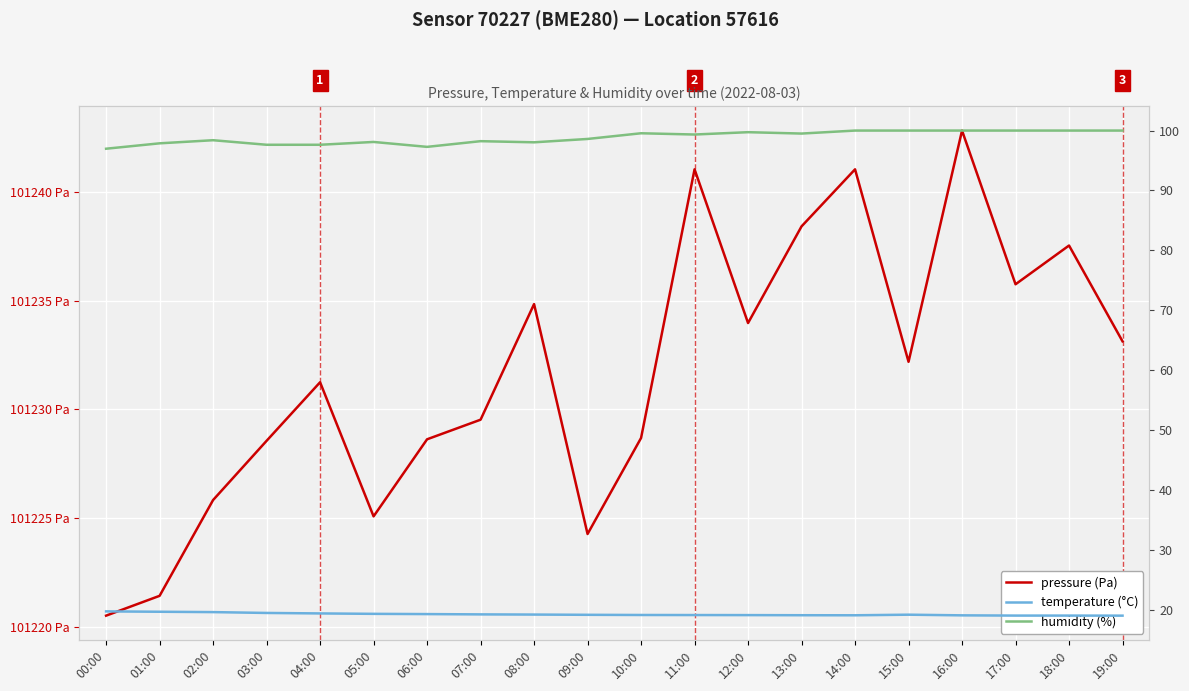

What are all the series names shown in the legend?

pressure (Pa), temperature (°C), humidity (%)